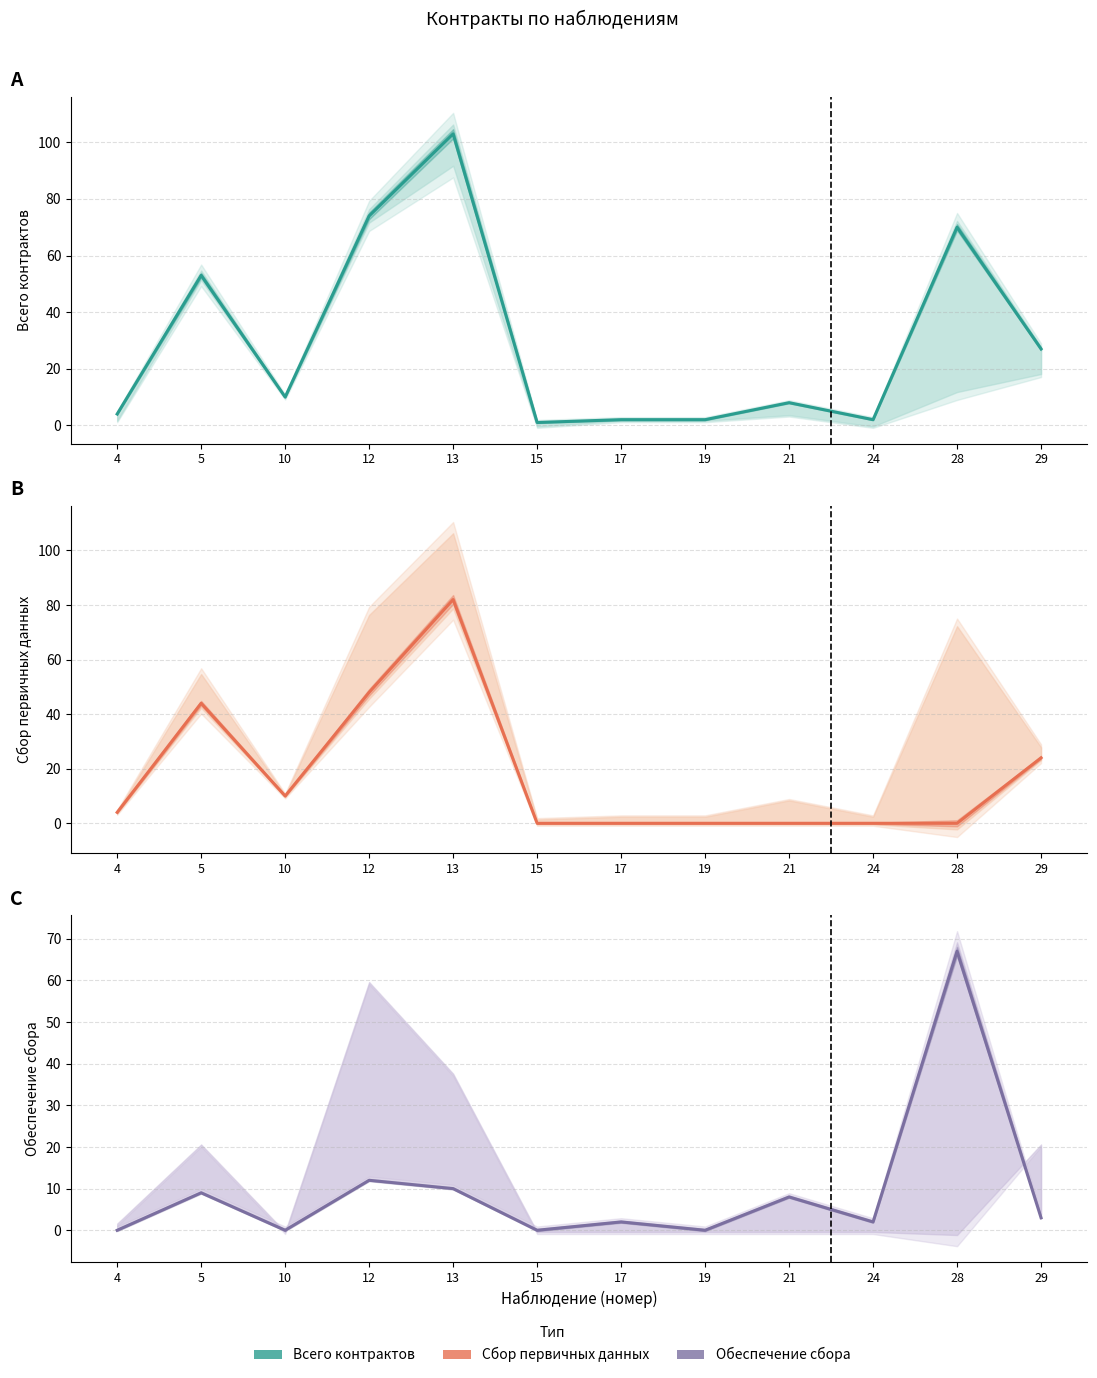

At how many categories does at least one series exceed 52?

4